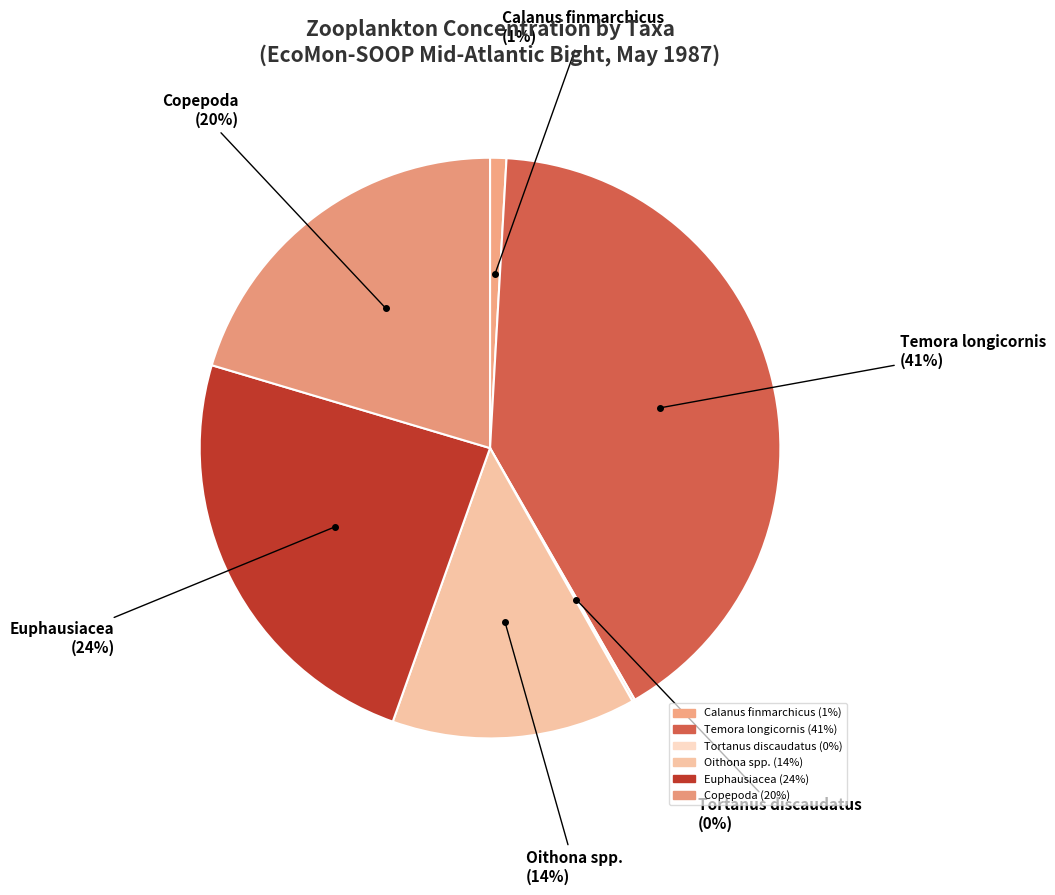

What is the total percentage of Temora longicornis and Copepoda?

61.2%